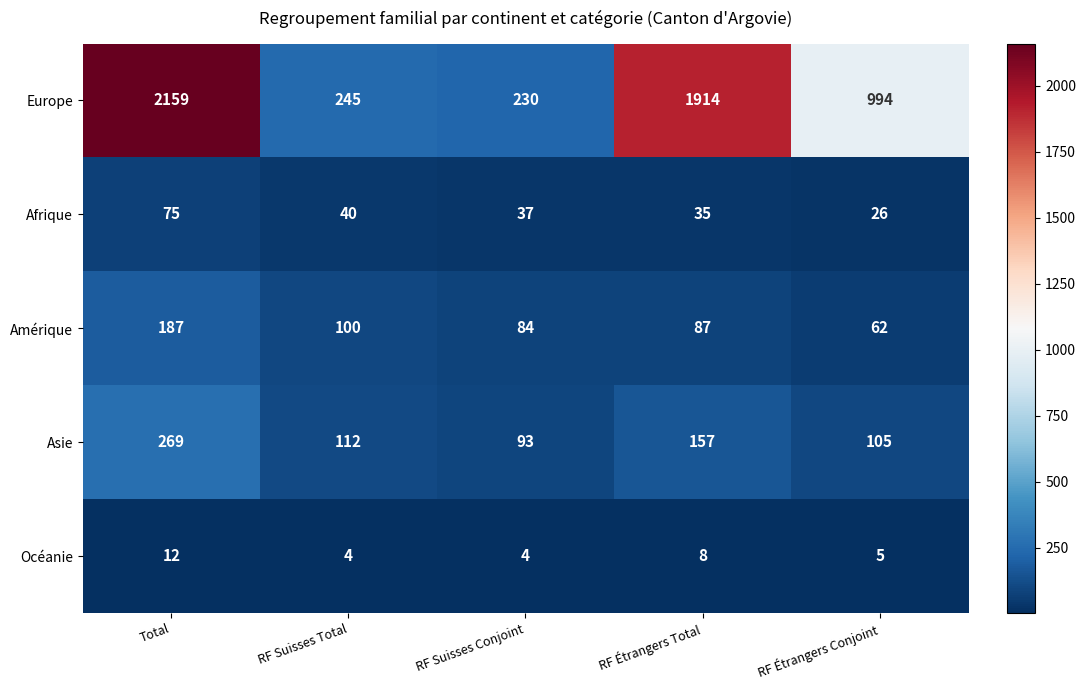

What is the difference between the maximum and minimum values in the Amérique series?

125